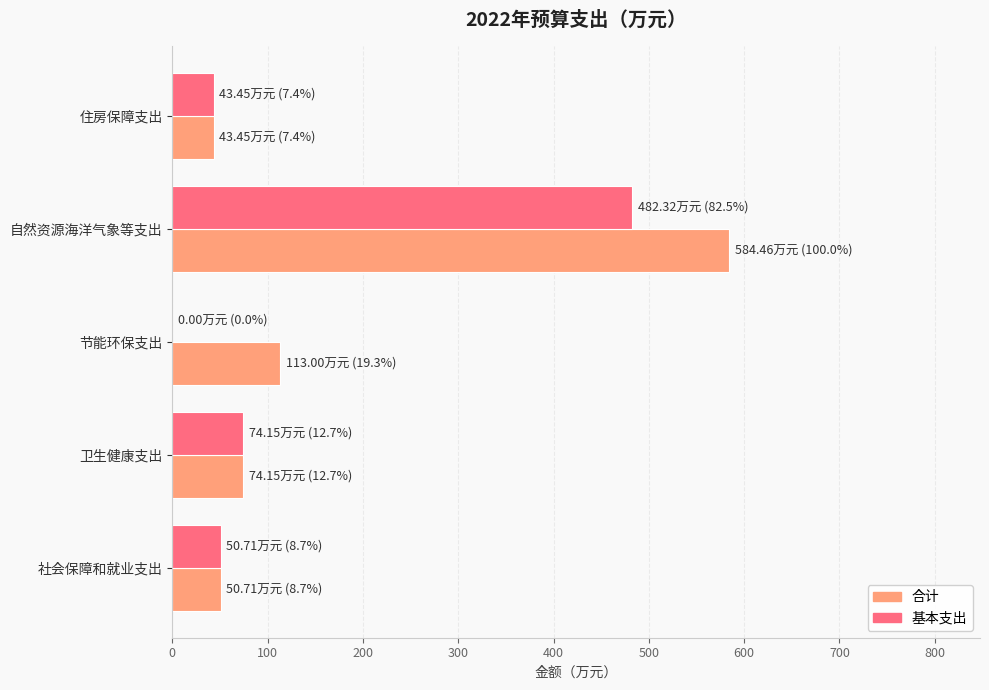

Read the 合计 value at 自然资源海洋气象等支出.

584.5